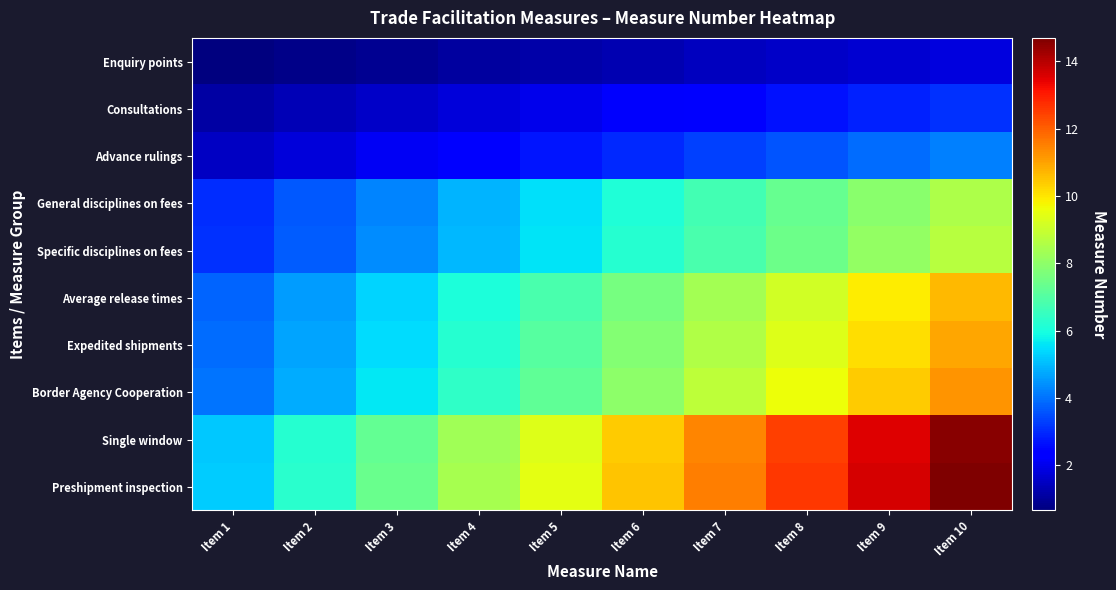

What is the total value across all series at Item 7?

69.4